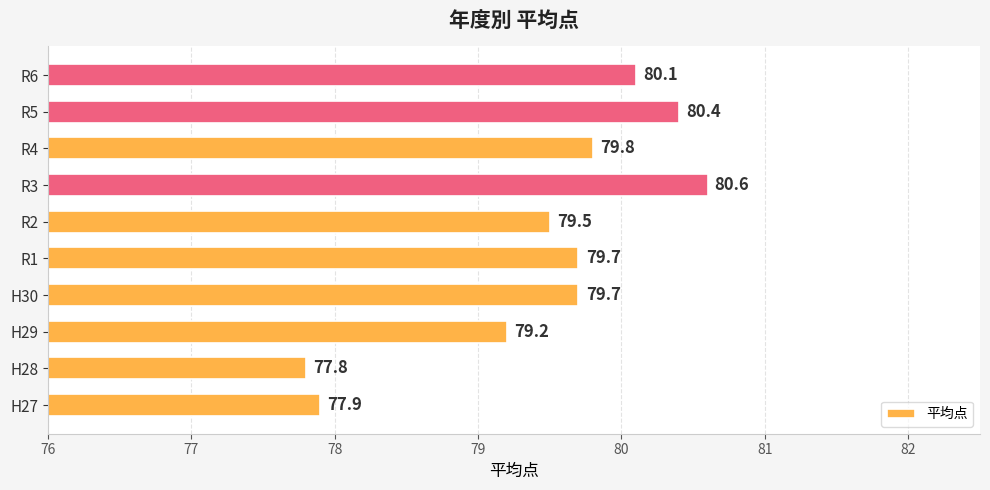

What is the change in value from H28 to R1?

+1.9